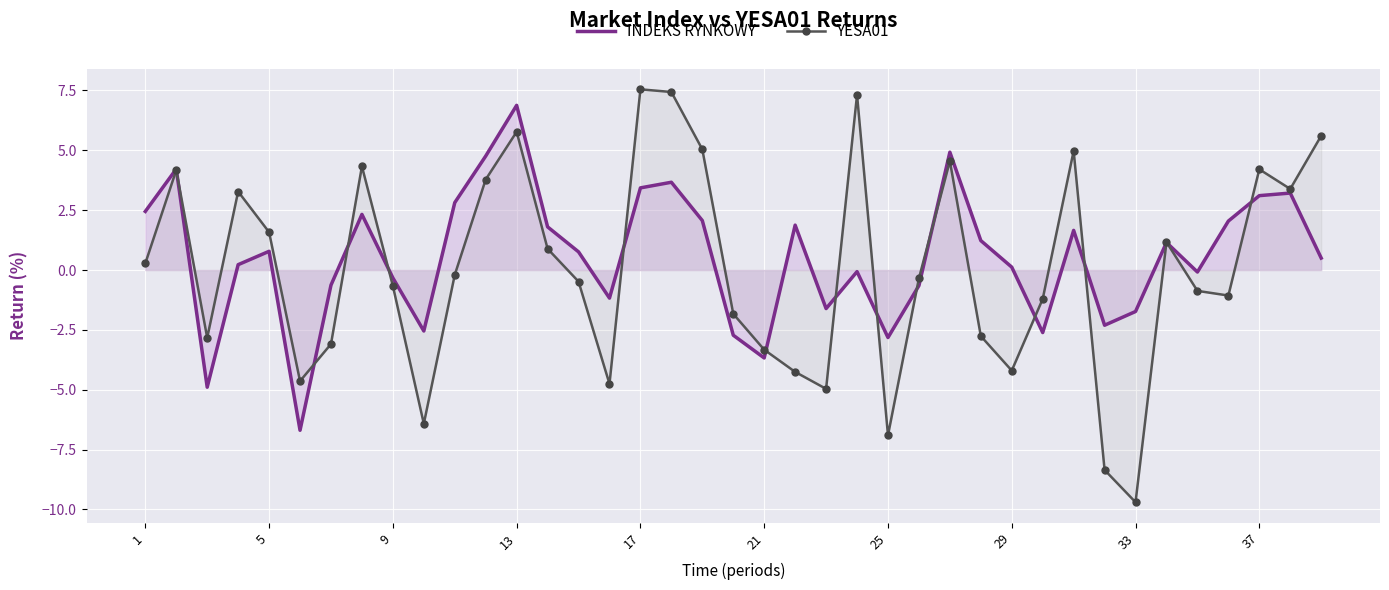

Which series has the largest range (max minus min)?

YESA01